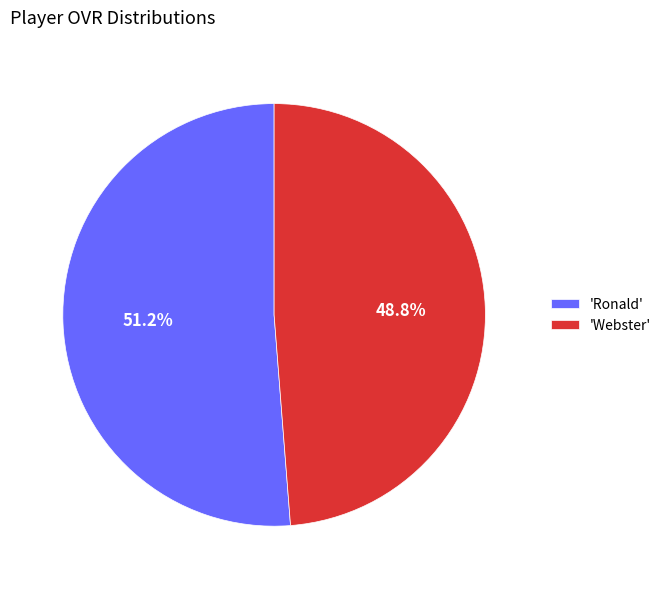

What is the smallest slice in the pie chart?

'Webster'